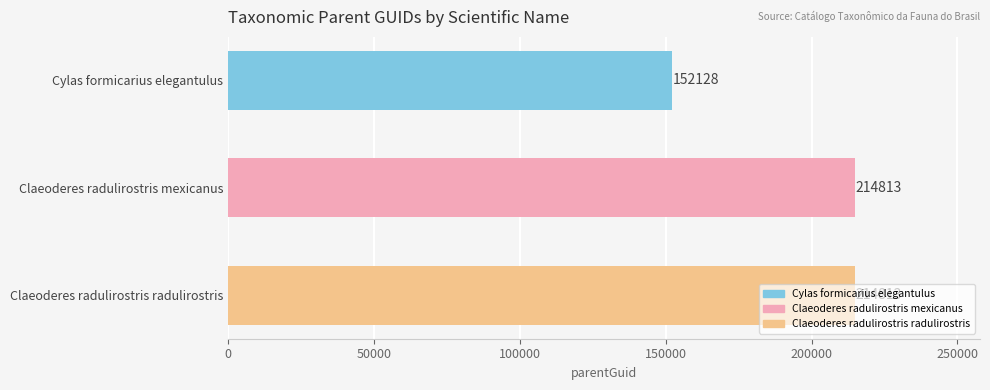

What is the difference between the maximum and minimum values?

62685